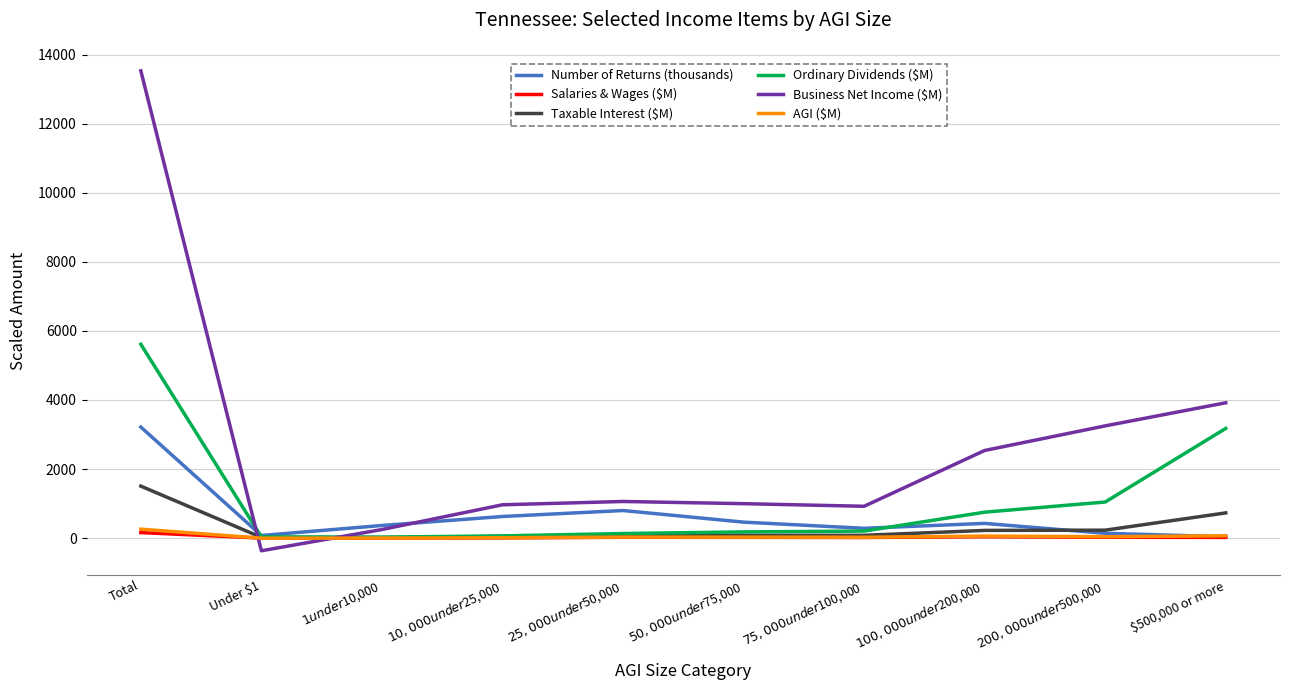

Where is Taxable Interest ($M) nearest to the value 762?

$500,000 or more